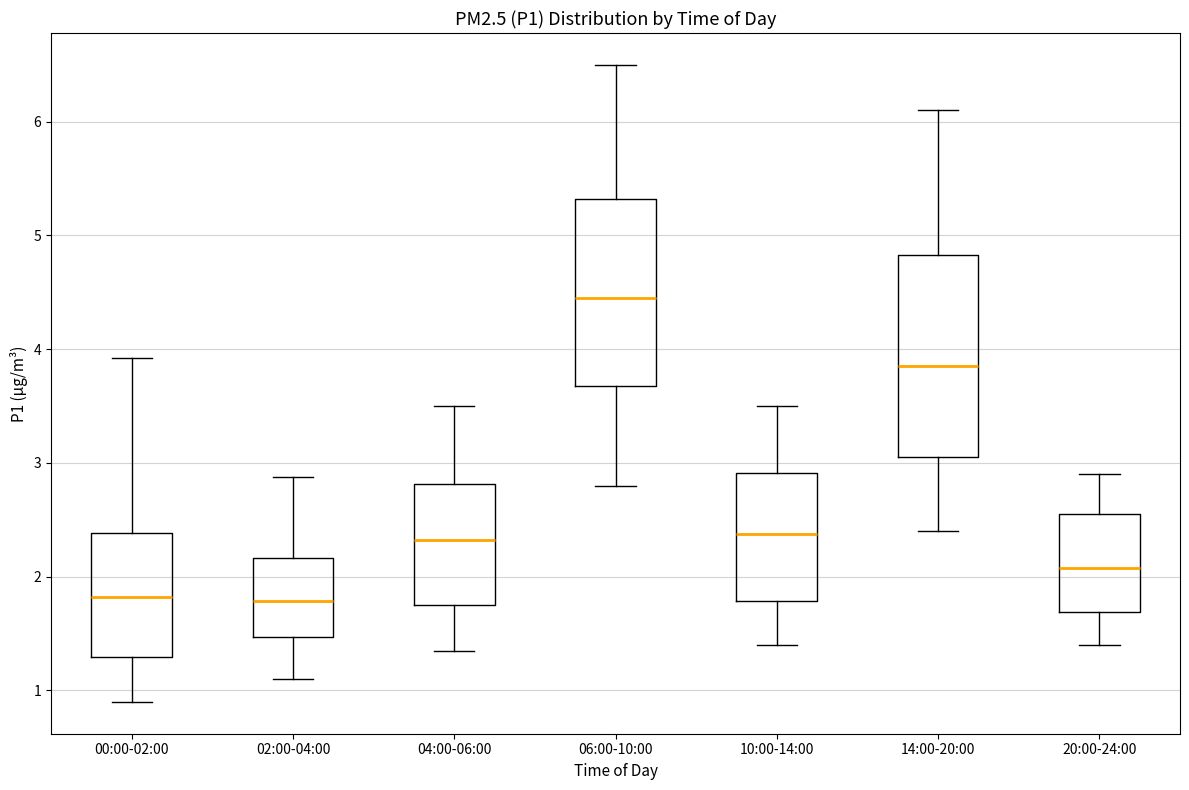

Reading left to right, read every box against the y-axis: the position of its median line, the range the box covers, and the ends of its whiskers. The values are not printed on the chart, so give them approximately, as read against the axis.

00:00-02:00: median 1.8, box 1.3 to 2.4, whiskers 0.9 to 3.9
02:00-04:00: median 1.8, box 1.5 to 2.2, whiskers 1.1 to 2.9
04:00-06:00: median 2.3, box 1.8 to 2.8, whiskers 1.4 to 3.5
06:00-10:00: median 4.5, box 3.7 to 5.3, whiskers 2.8 to 6.5
10:00-14:00: median 2.4, box 1.8 to 2.9, whiskers 1.4 to 3.5
14:00-20:00: median 3.9, box 3.1 to 4.8, whiskers 2.4 to 6.1
20:00-24:00: median 2.1, box 1.7 to 2.6, whiskers 1.4 to 2.9